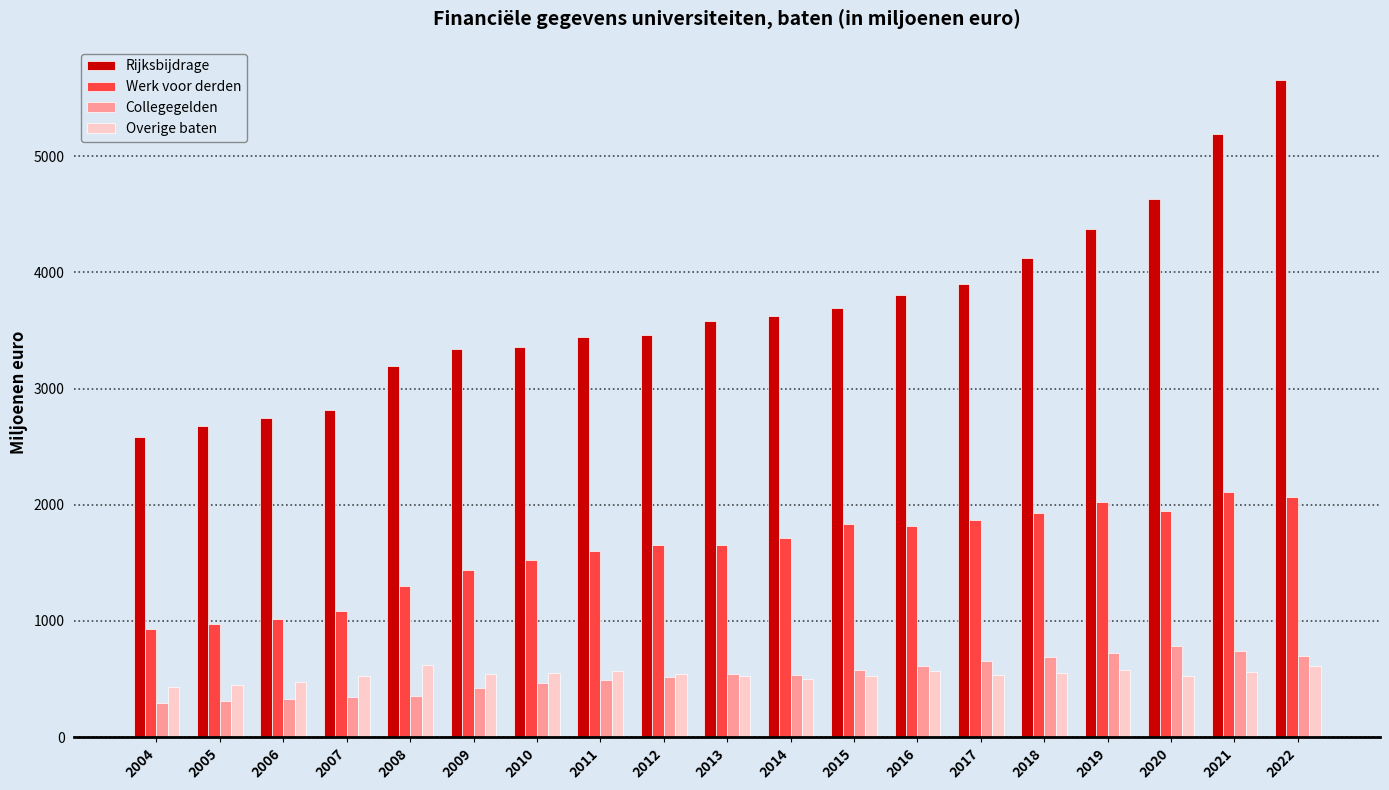

List the series in order of their peak value, highest first.

Rijksbijdrage, Werk voor derden, Collegegelden, Overige baten